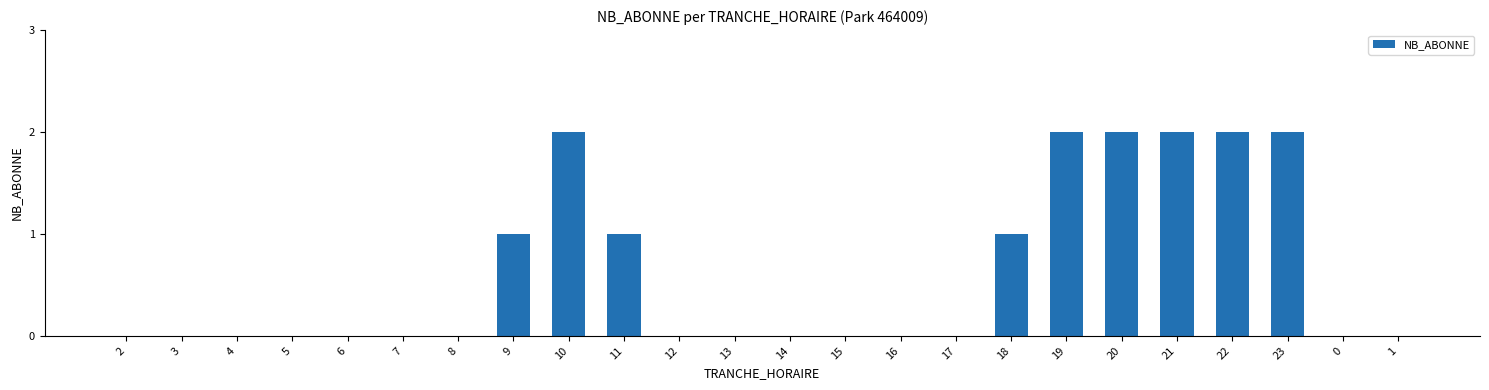

How many values are between 0 and 2?

24